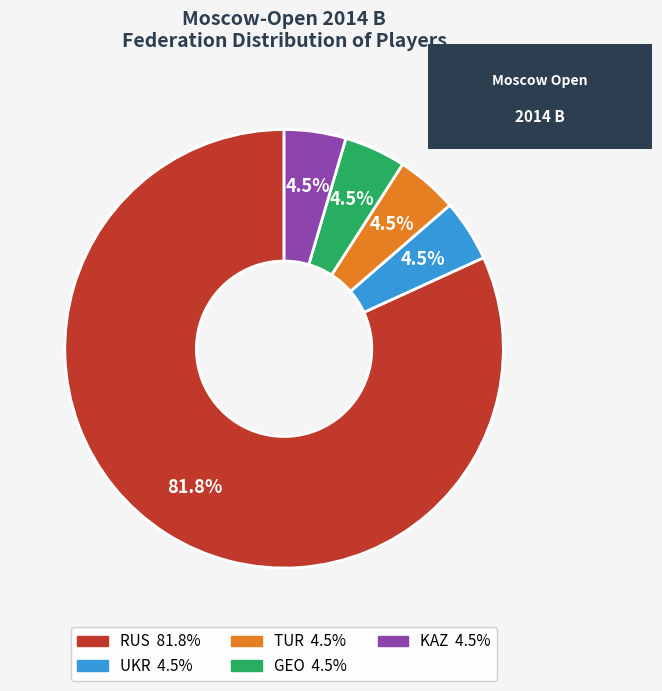

Between UKR and RUS, which is larger?

RUS